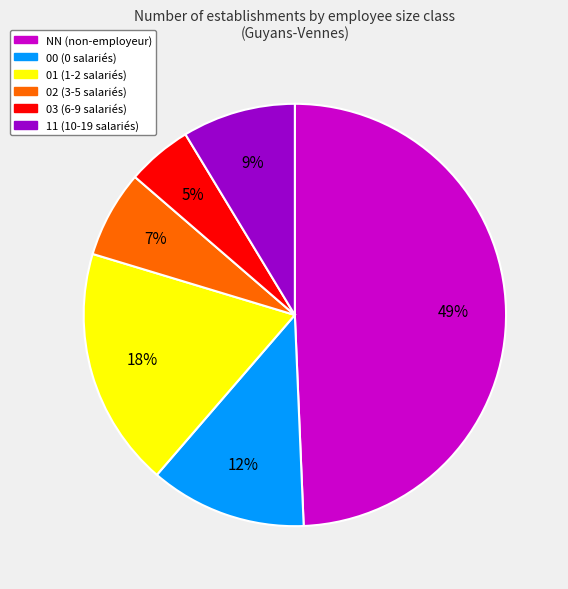

Is the sum of 11 and 01 greater than half?

No